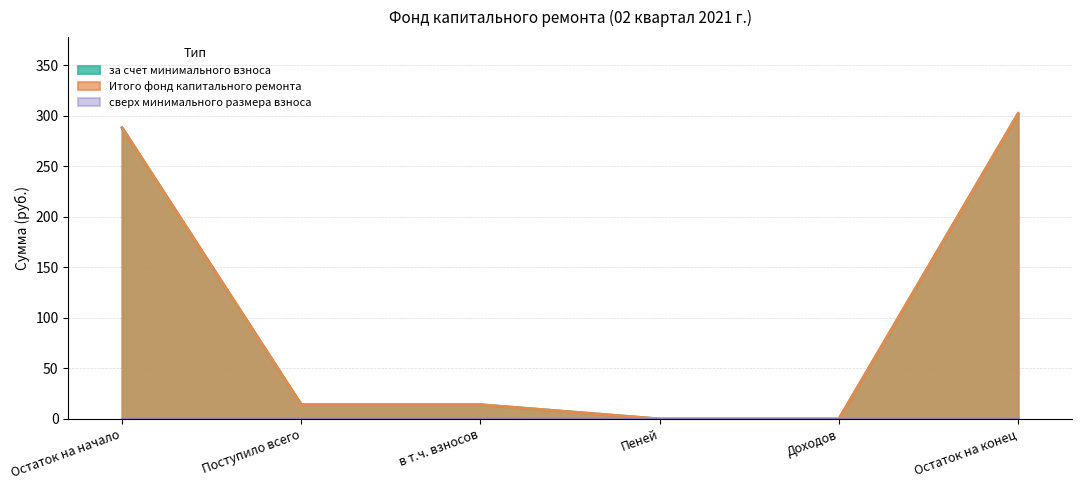

True or false: Итого фонд капитального ремонта and за счет минимального взноса intersect in this chart.

False